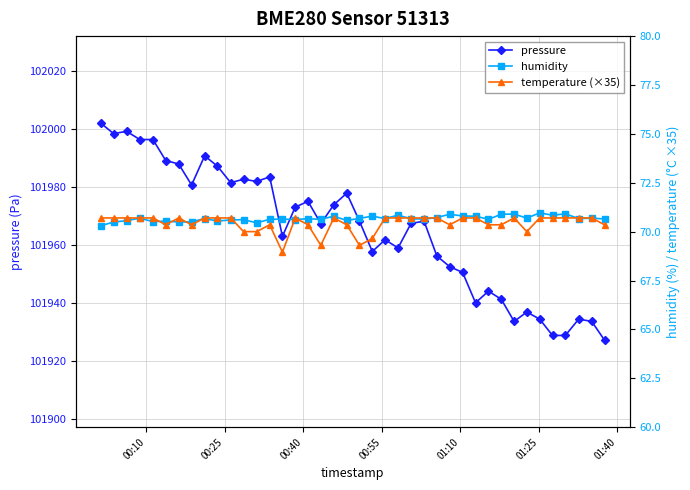

What are all the series names shown in the legend?

pressure, humidity, temperature (×35)